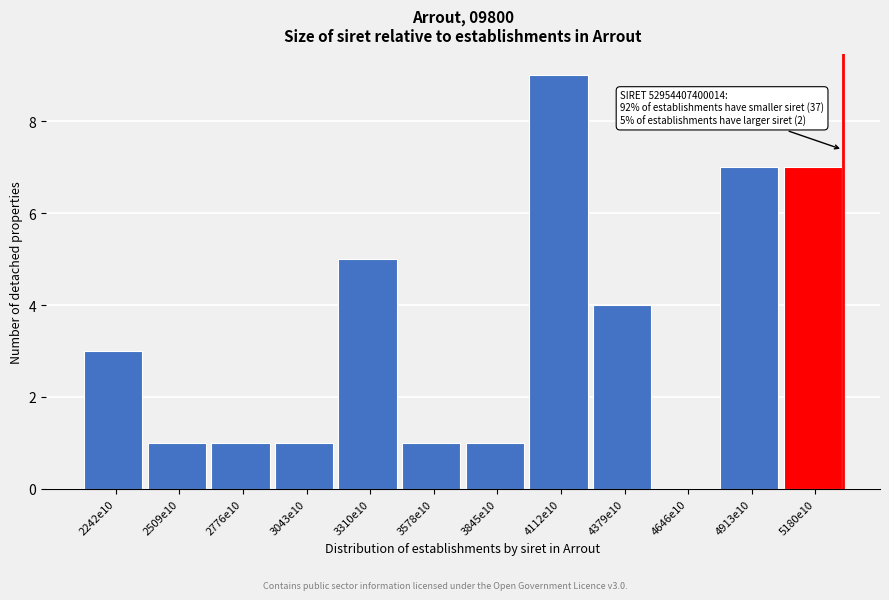

Reading left to right, extract all data points from this chart.

2242e10=3	2509e10=1	2776e10=1	3043e10=1	3310e10=5	3578e10=1	3845e10=1	4112e10=9	4379e10=4	4646e10=0	4913e10=7	5180e10=7